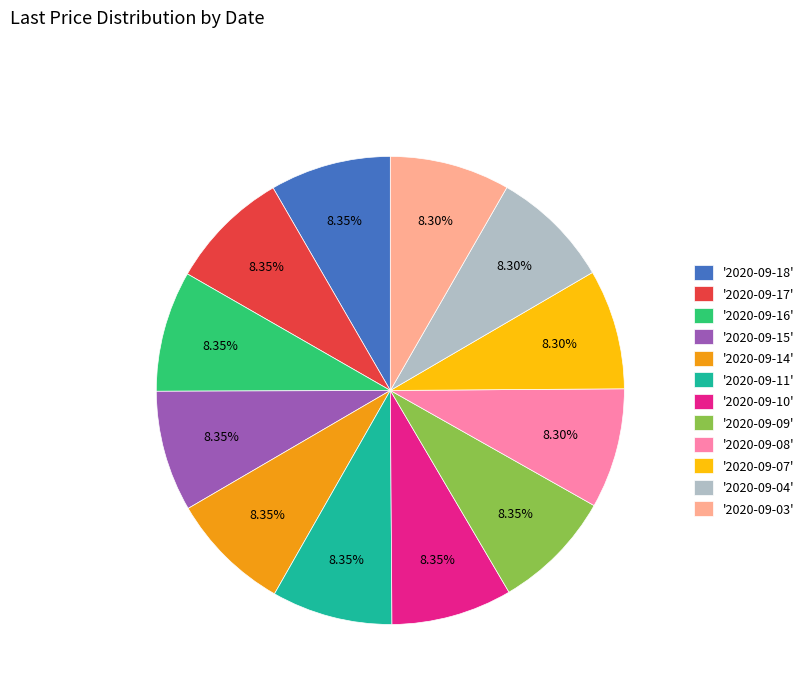

What is the ratio of the value at '2020-09-16' to the value at '2020-09-15'?

1.0